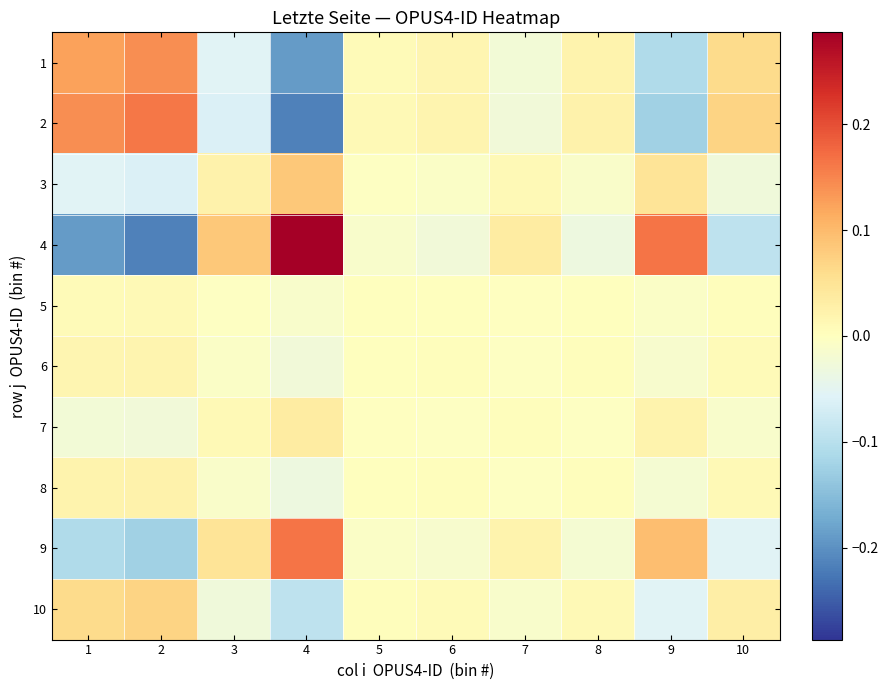

Which series has the largest total across all categories?

4